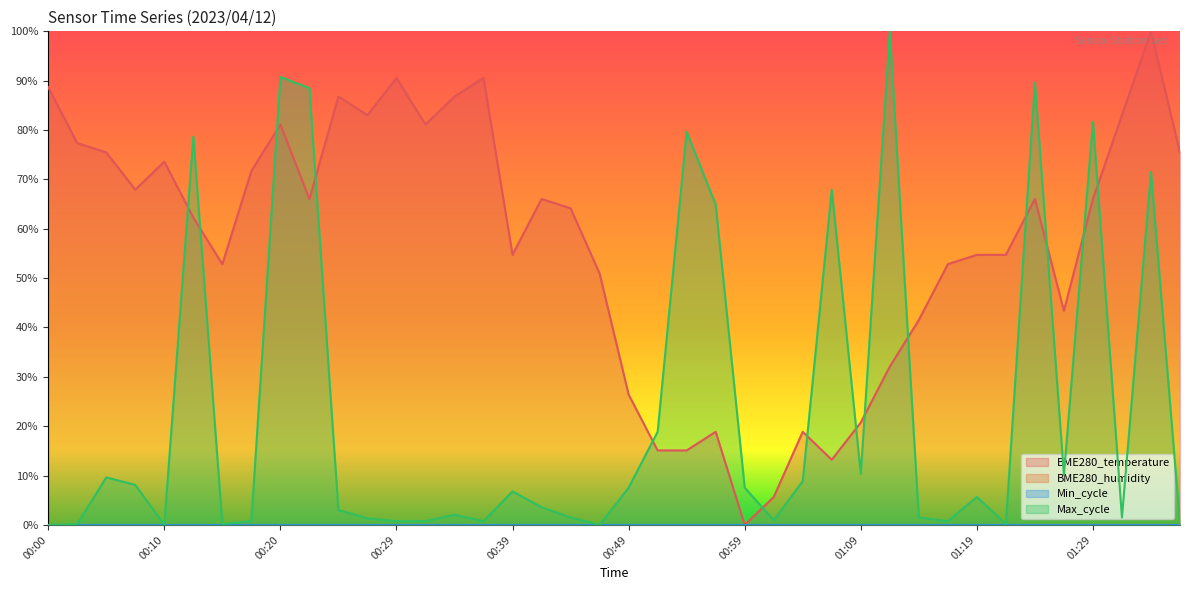

Where is the first local minimum for Max_cycle?

00:10